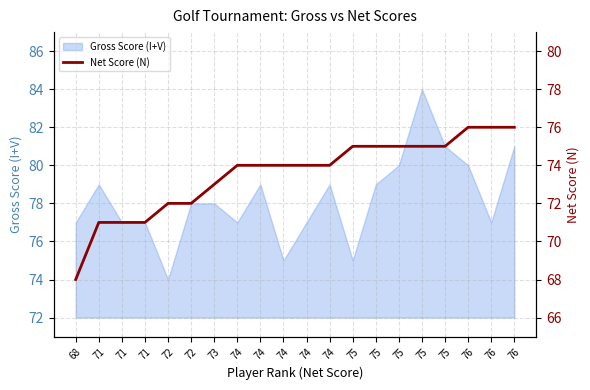

True or false: the data shows 128 at 74.

False